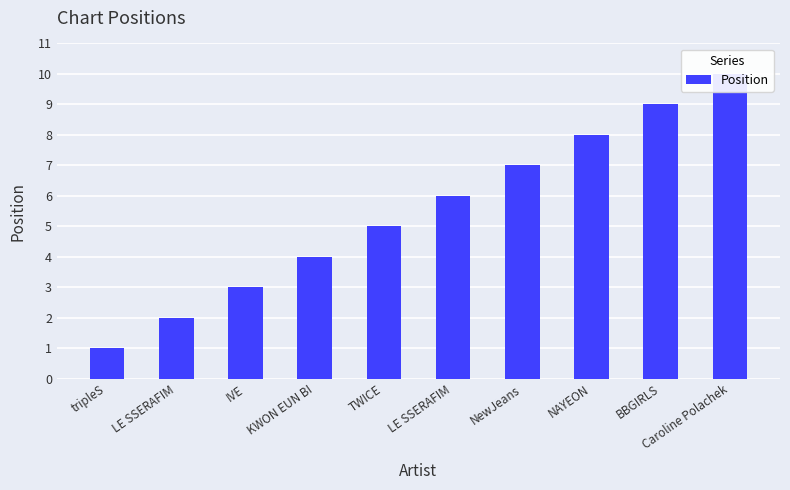

Reading left to right, extract all data points from this chart.

tripleS=1	LE SSERAFIM=2	IVE=3	KWON EUN BI=4	TWICE=5	LE SSERAFIM=6	NewJeans=7	NAYEON=8	BBGIRLS=9	Caroline Polachek=10